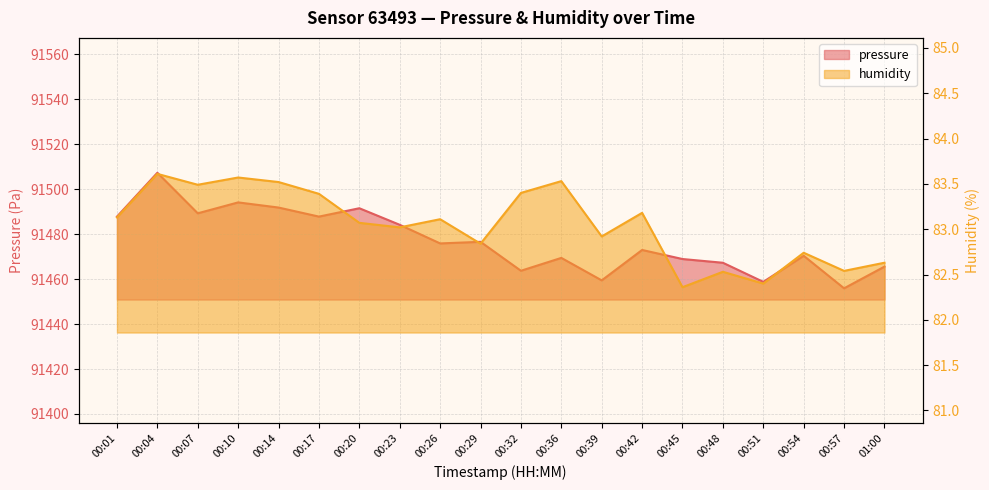

What is the smallest value displayed?

82.4